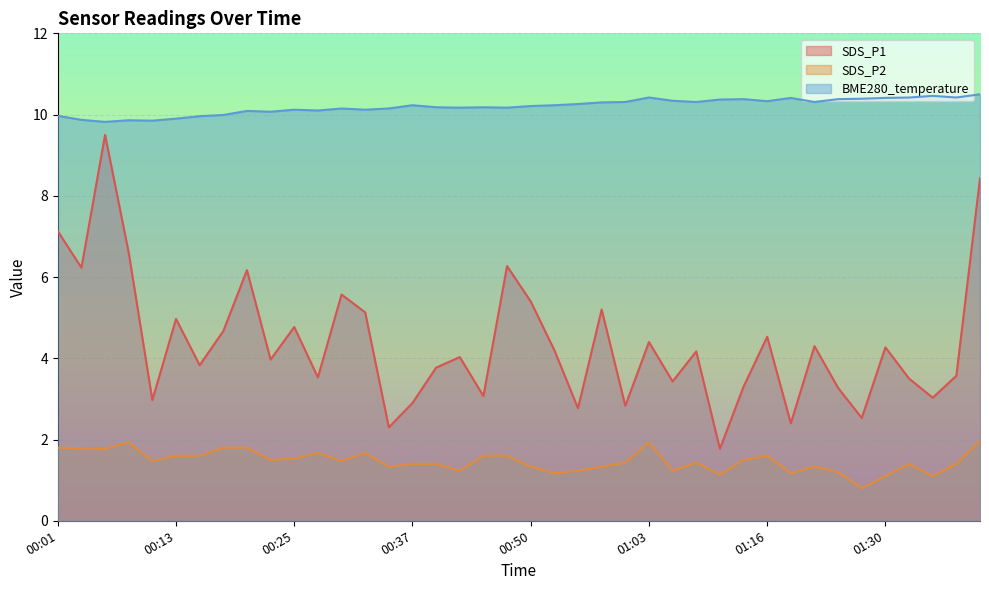

Is the value of SDS_P2 at 01:35 greater than the value of SDS_P1 at 01:30?

No